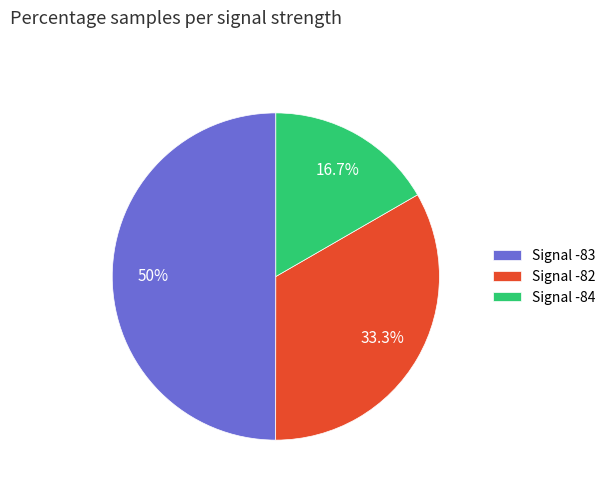

Which slice is the smallest?

Signal -84